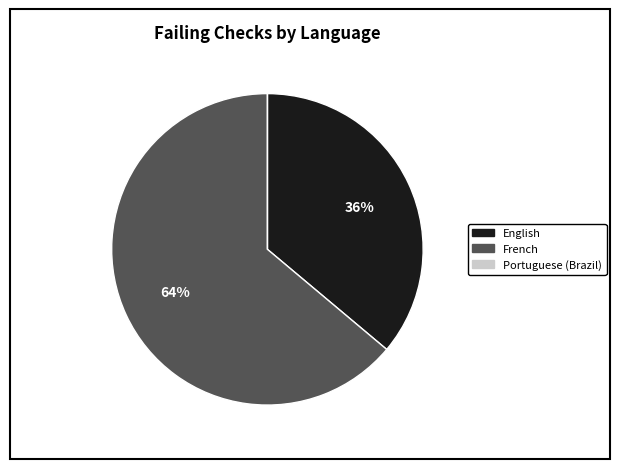

Which category accounts for the majority?

French